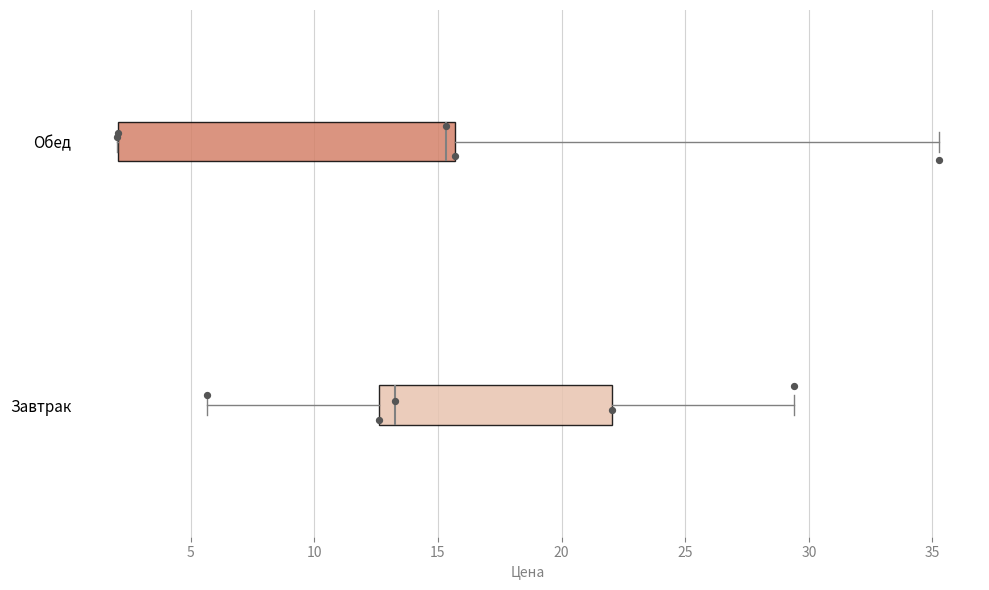

Which box's median line is the furthest to the left?

Завтрак